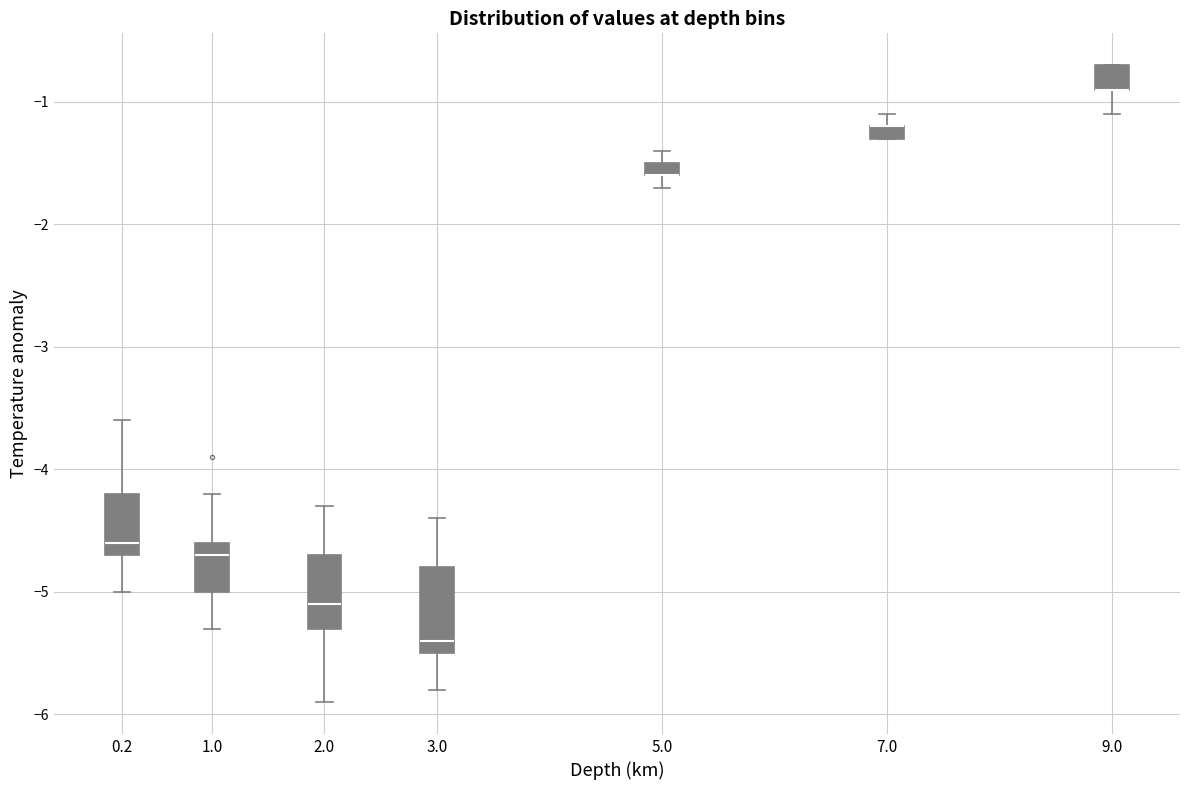

Where is the lower edge of the box at x = 1.0 on the y-axis? The values are not printed on the chart, so give them approximately, as read against the axis.

-5.0